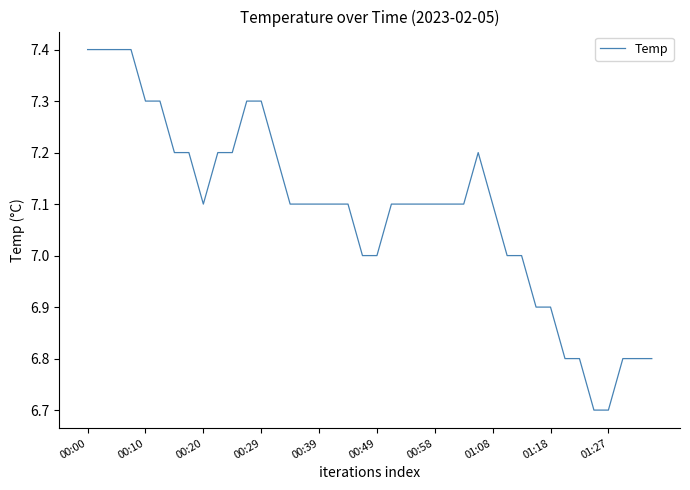

What is the smallest value displayed?

6.7